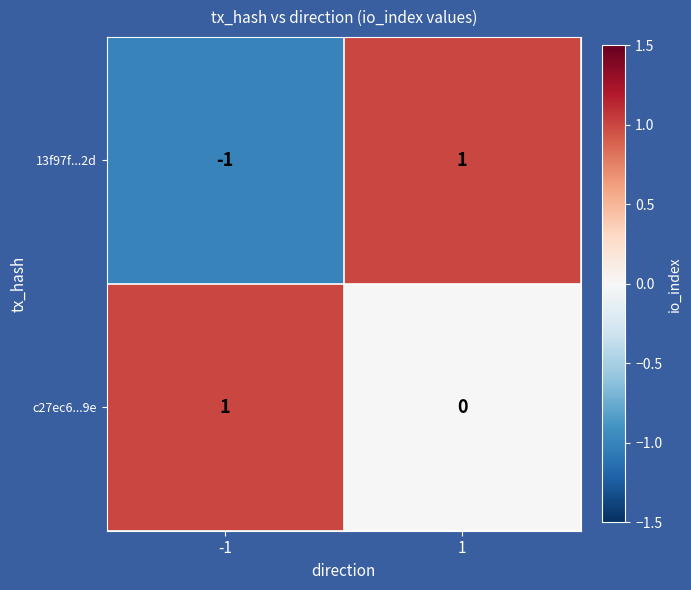

Is the value of 13f97f...2d at -1 greater than the value of c27ec6...9e at 1?

No